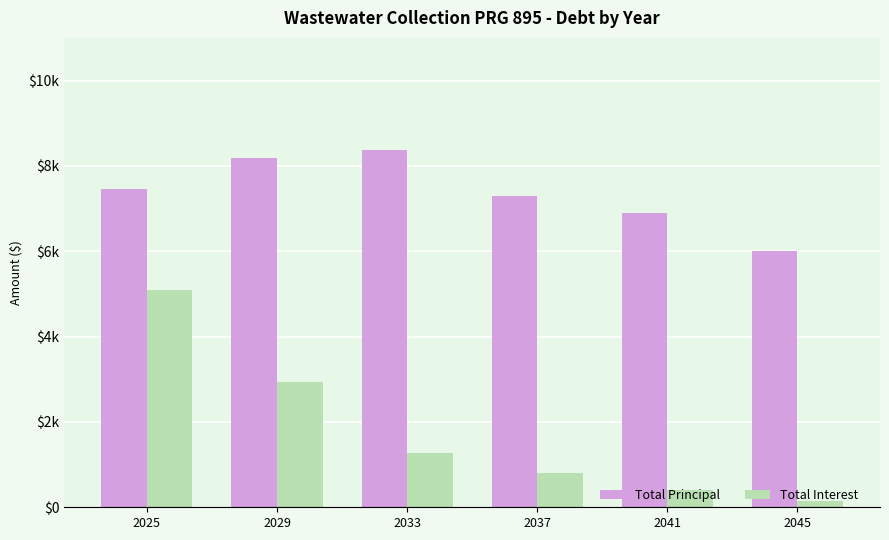

Are the bars grouped side by side (vs. stacked)?

Yes